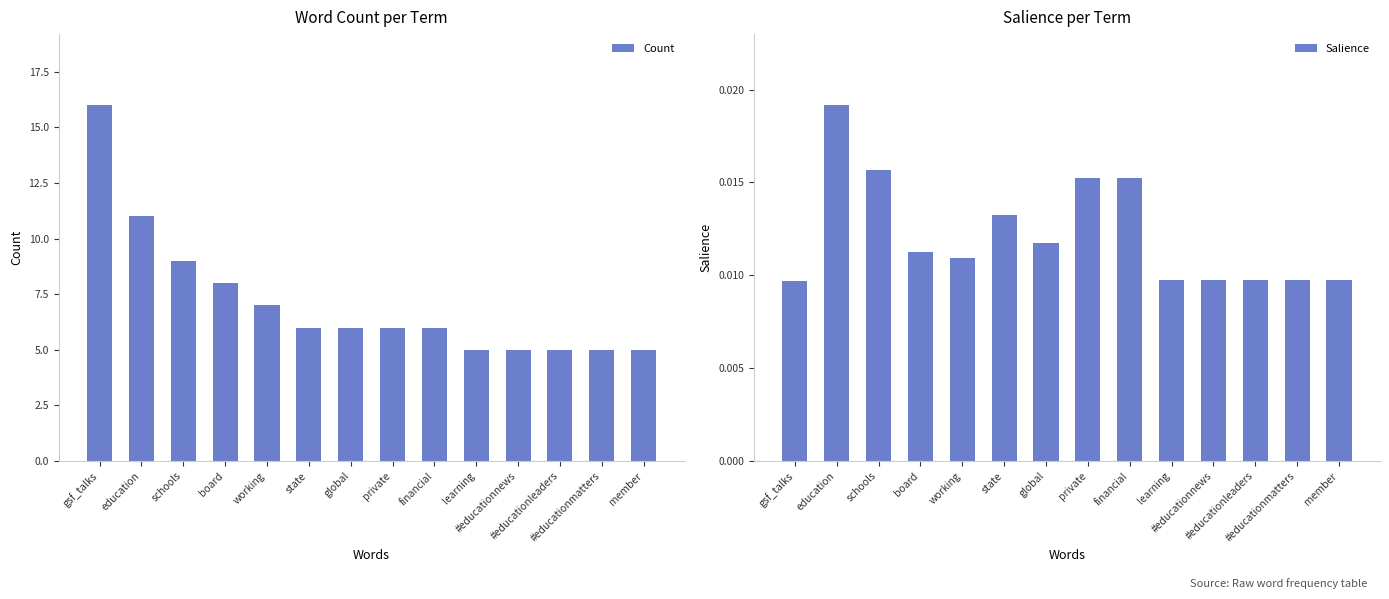

The value of Count at global is 6.0. True or false?

True